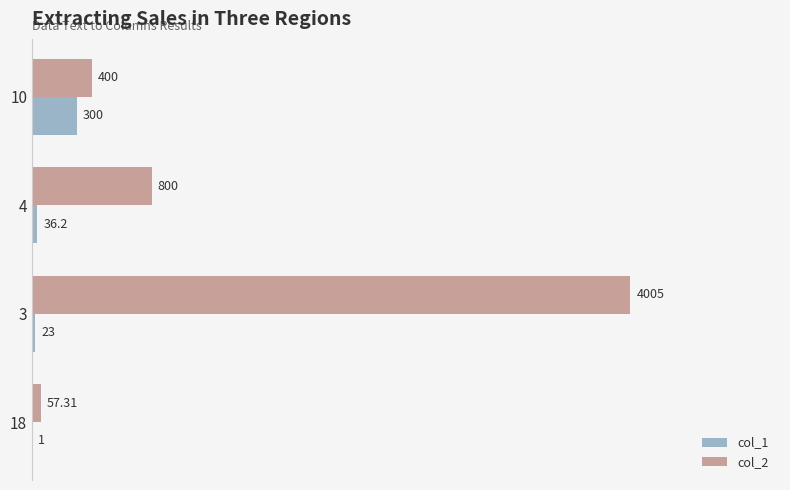

Is the value of col_1 at 18 greater than the value of col_2 at 18?

No